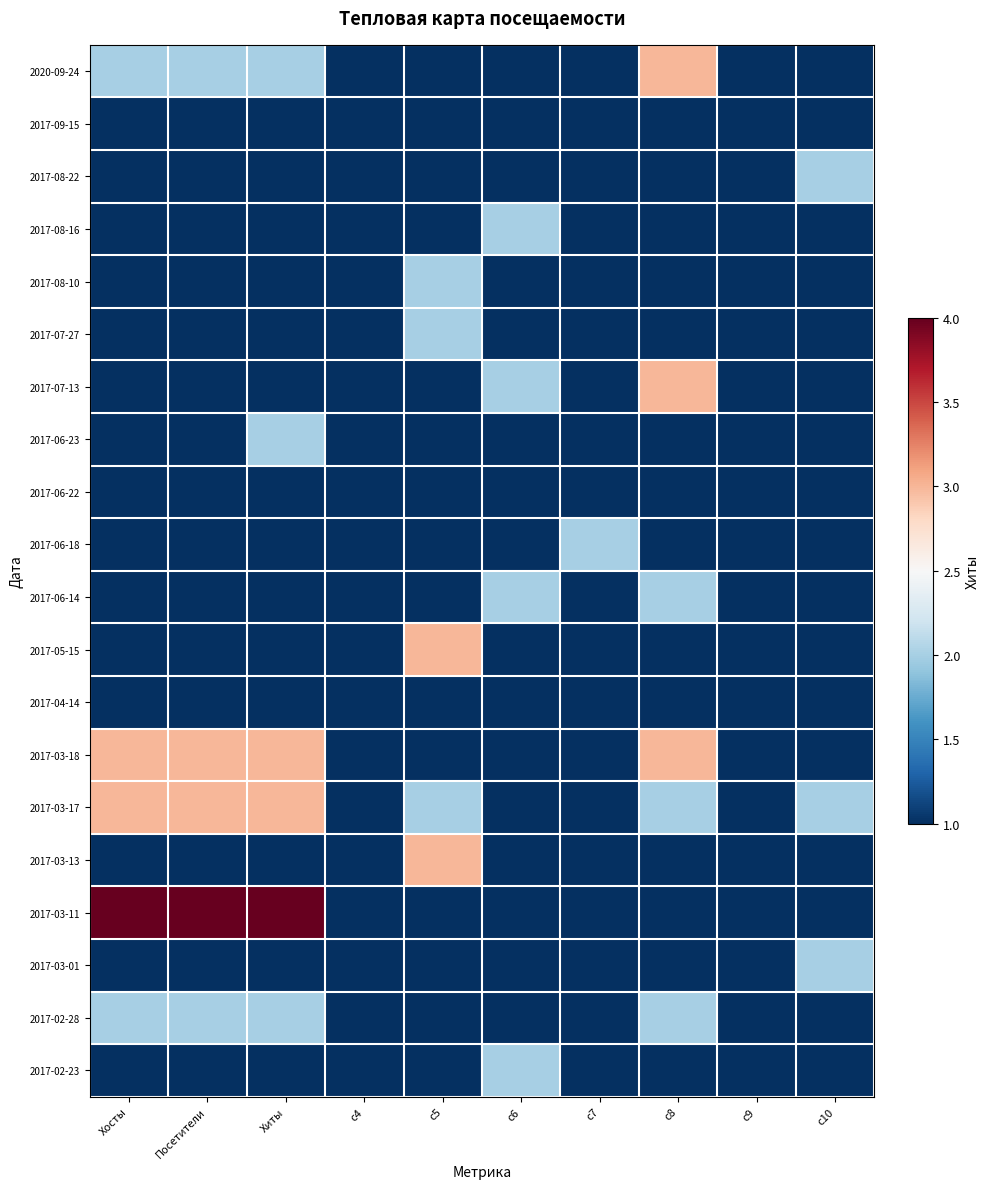

At how many categories does at least one series exceed 2?

5